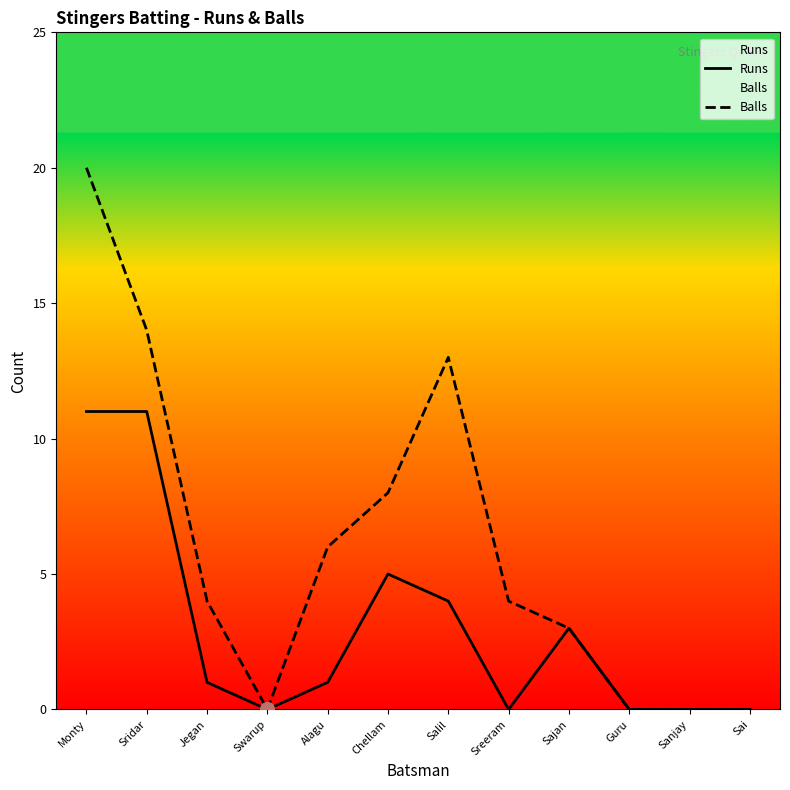

What is the average value of the Balls series?

6